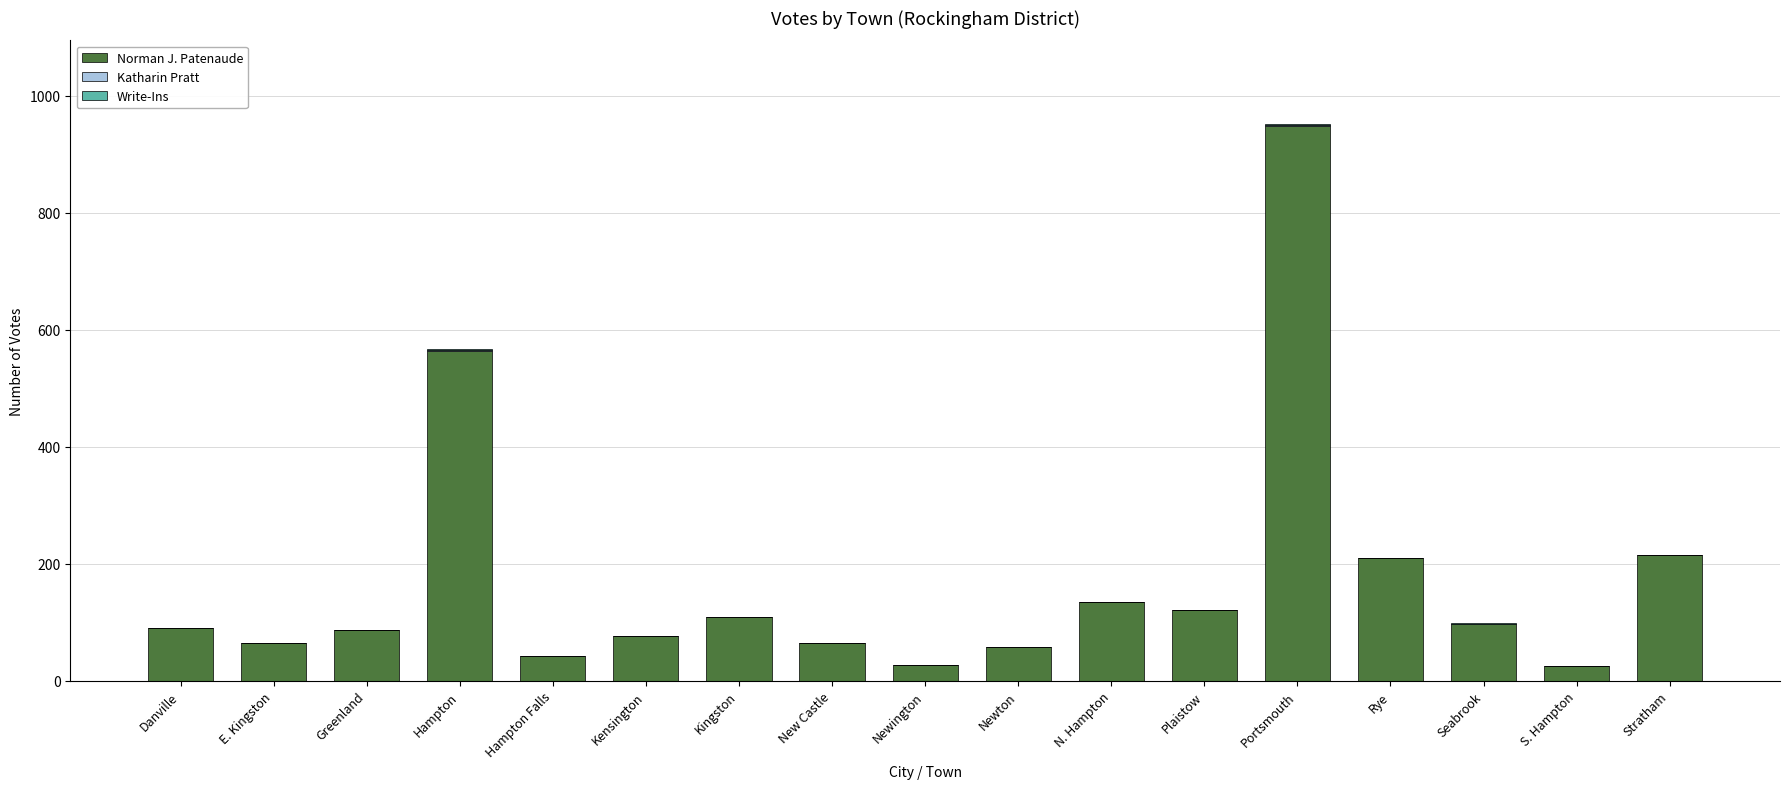

What is the total value across all series at Kingston?

109